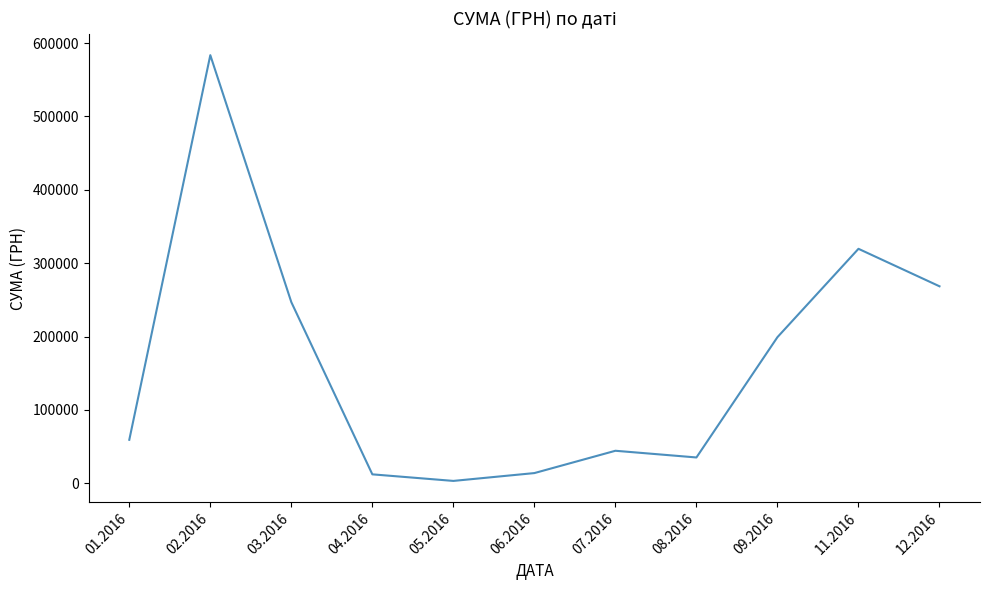

Where is the first local minimum?

05.2016